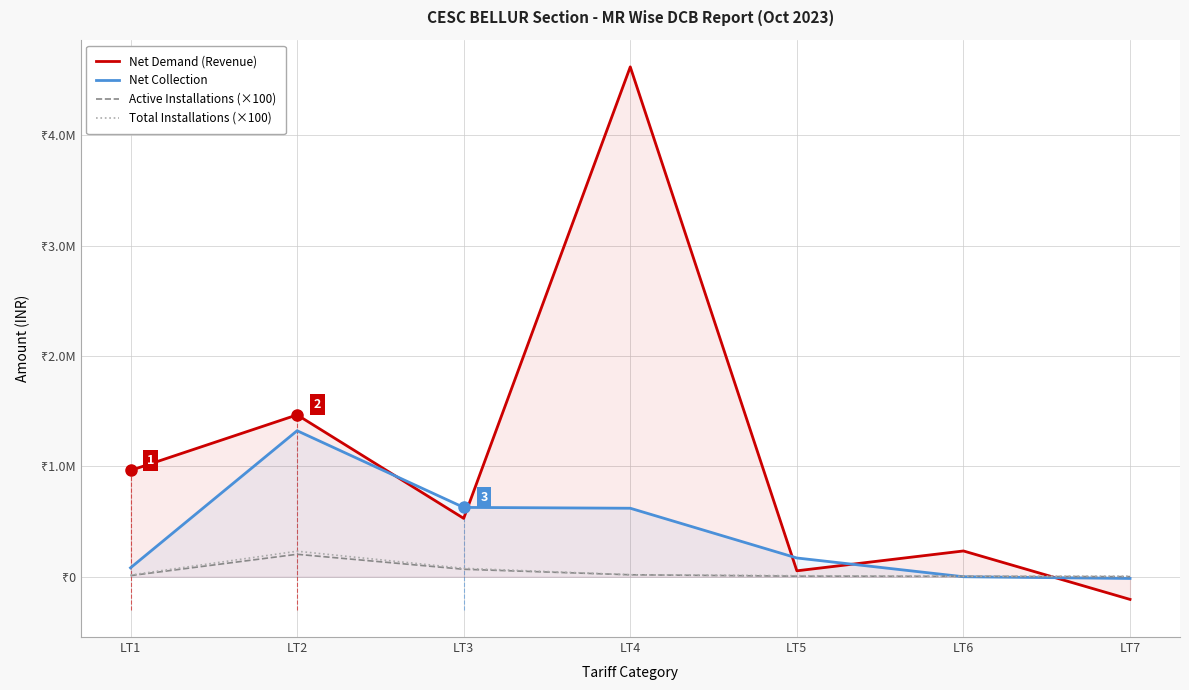

The Net Collection series shows 31245.6 at LT1. True or false?

False